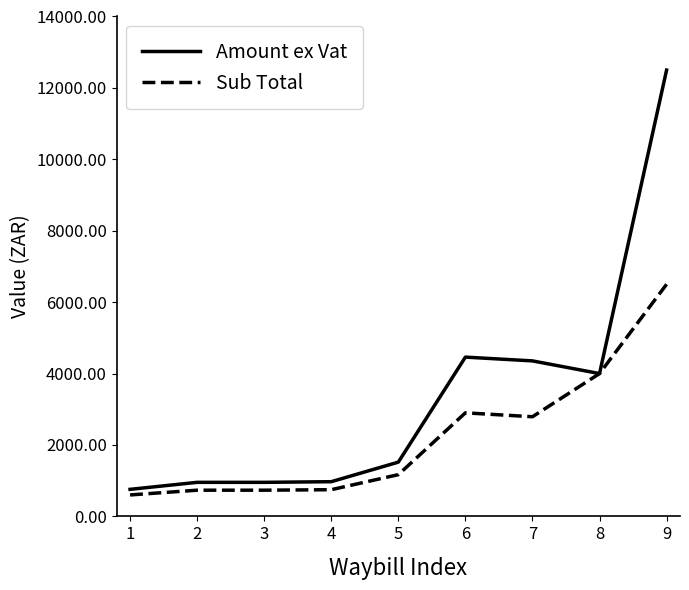

What is the spread (max minus min) of values at 2?

220.1